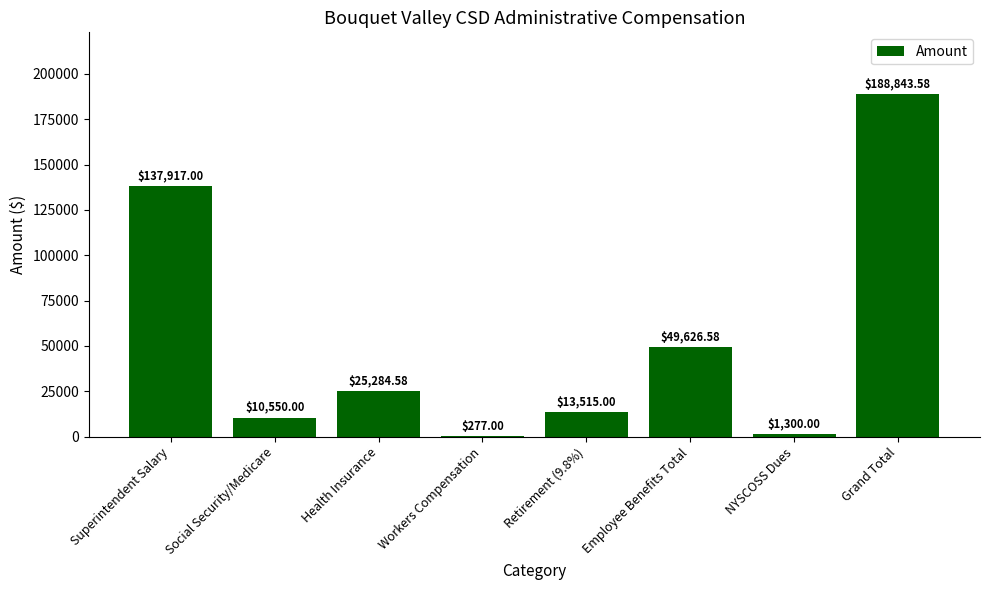

Which category has the highest value across all series?

Grand Total